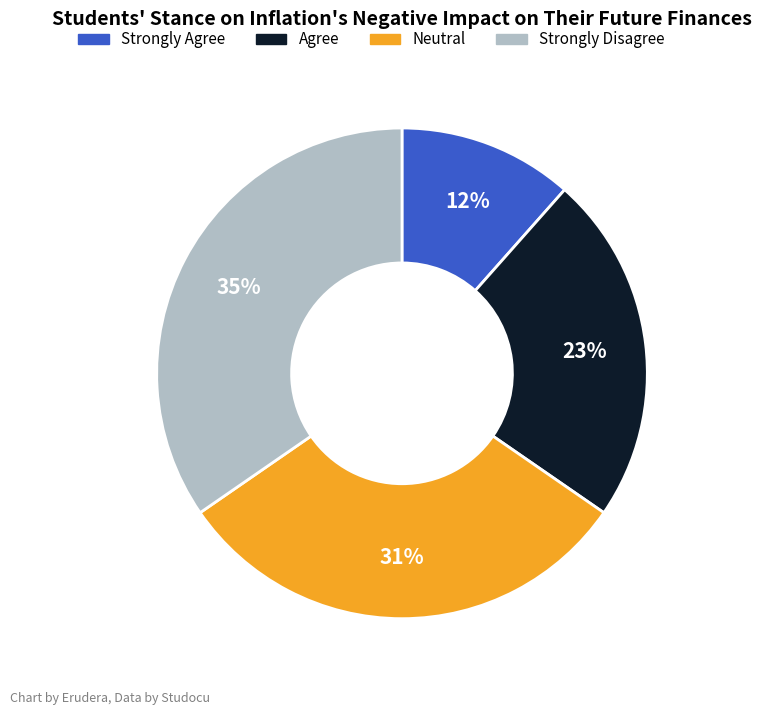

To the nearest percent, what is the average slice percentage?

25%